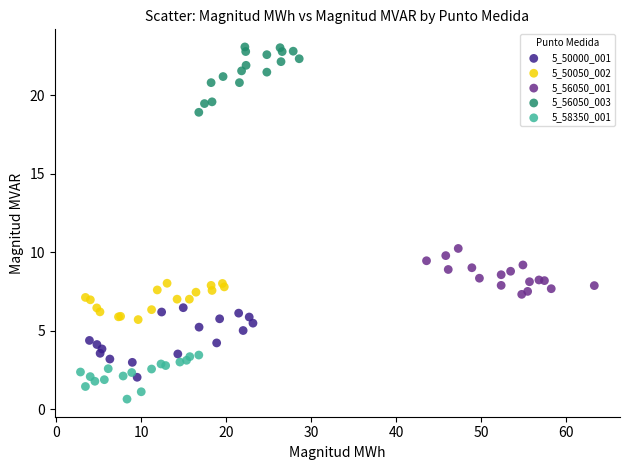

Which series contains the lowest Y value?

5_58350_001